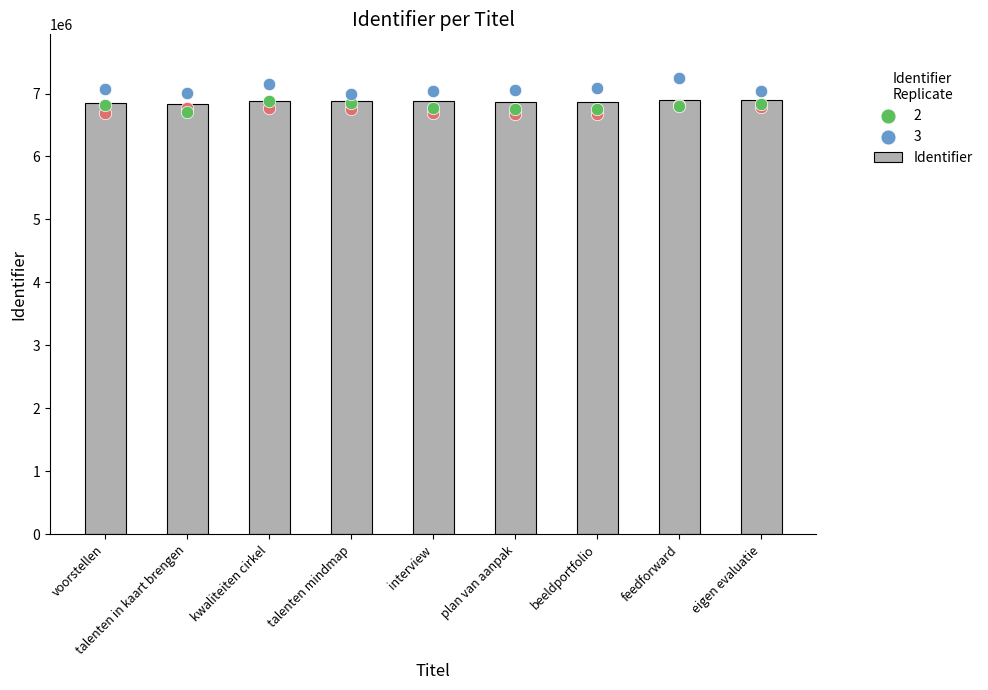

What is the ratio of the value at talenten in kaart brengen to the value at voorstellen?

1.0